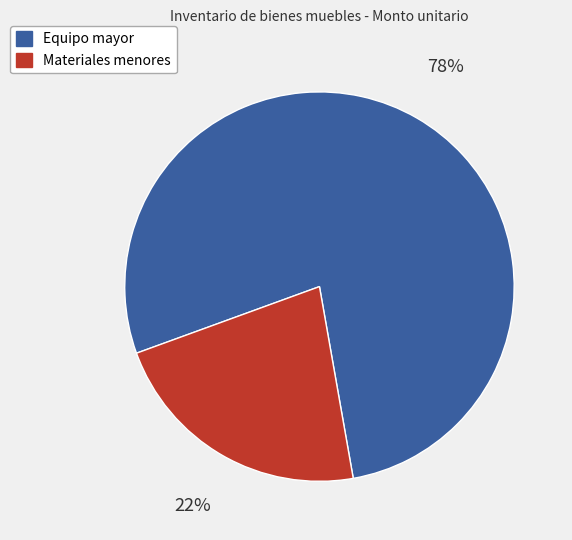

To the nearest percent, what is the difference between the largest and smallest slice percentages?

56%